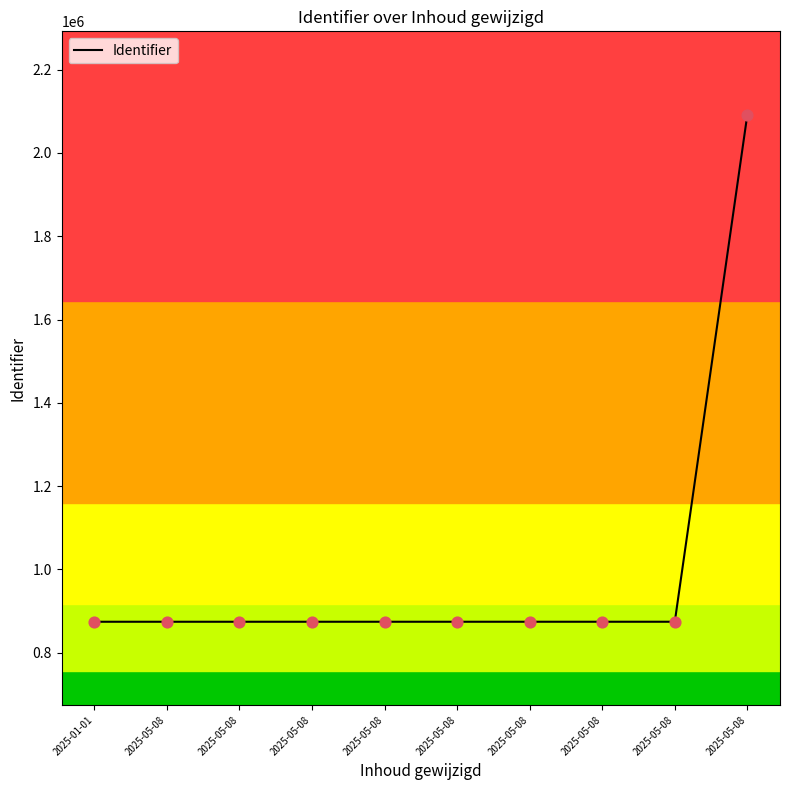

Between 2025-05-08 and 2025-05-08, which is larger?

2025-05-08